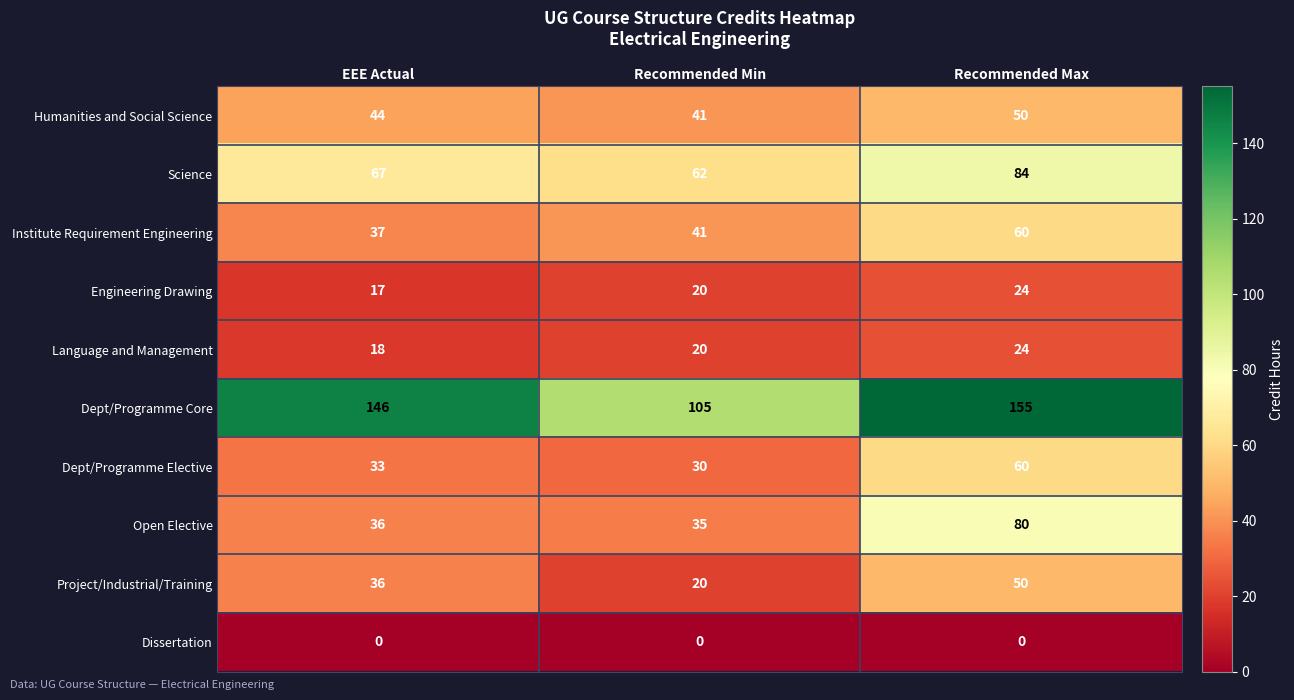

At how many categories does at least one series exceed 45?

3